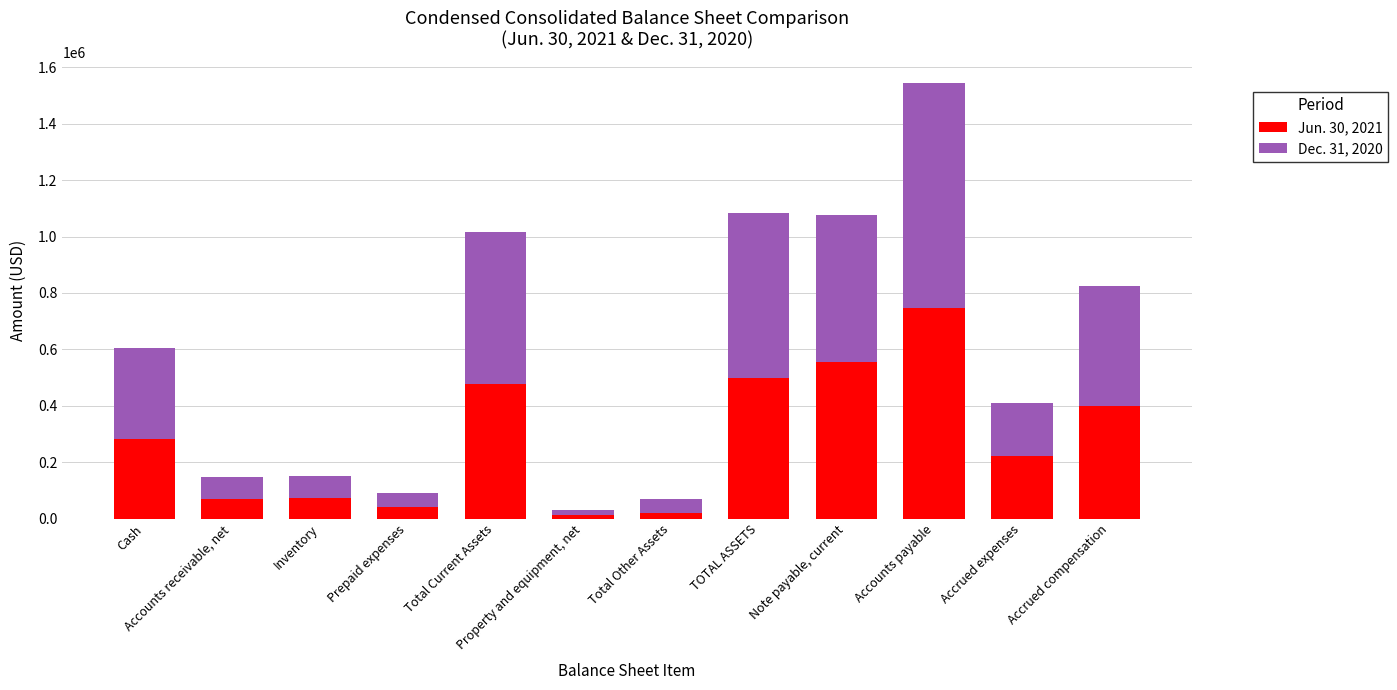

Rank the categories by Jun. 30, 2021 value from highest to lowest.

Accounts payable, Note payable, current, TOTAL ASSETS, Total Current Assets, Accrued compensation, Cash, Accrued expenses, Inventory, Accounts receivable, net, Prepaid expenses, Total Other Assets, Property and equipment, net